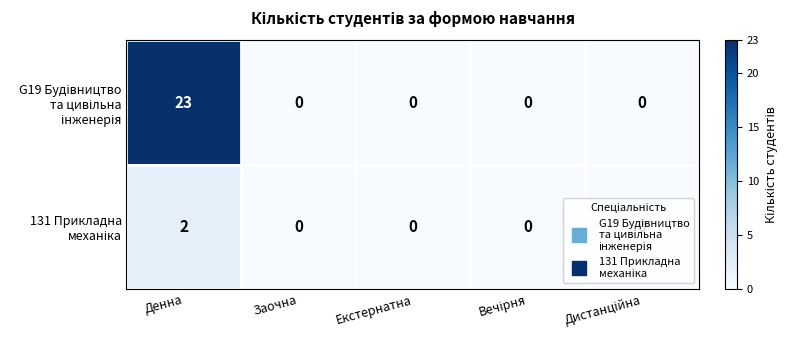

At which category is the sum across all series the highest?

Денна